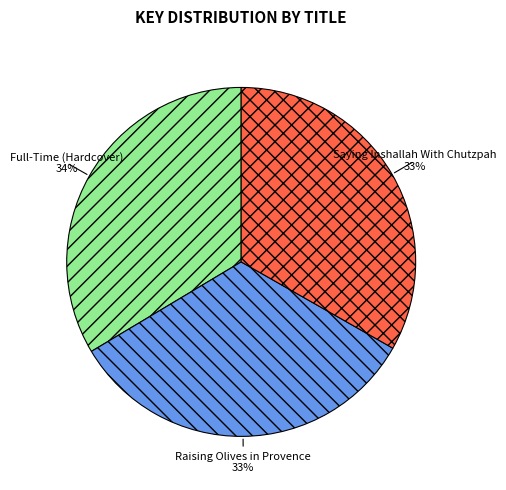

To the nearest percent, what is the combined percentage of Saying Inshallah With Chutzpah and Full-Time (Hardcover)?

67%